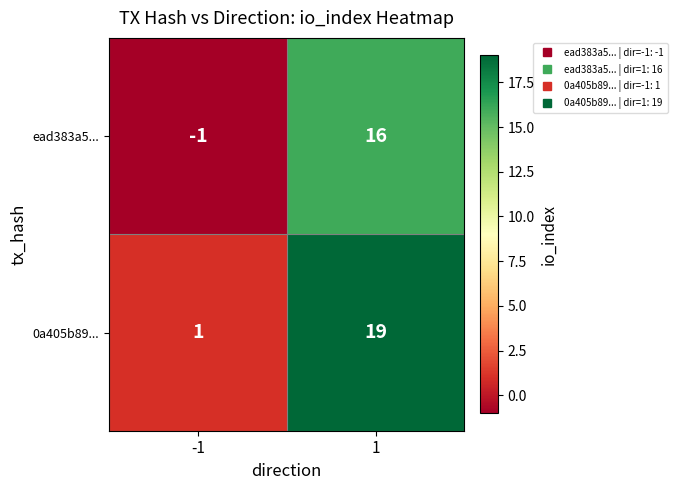

Read the ead383a5... value at 1.

16